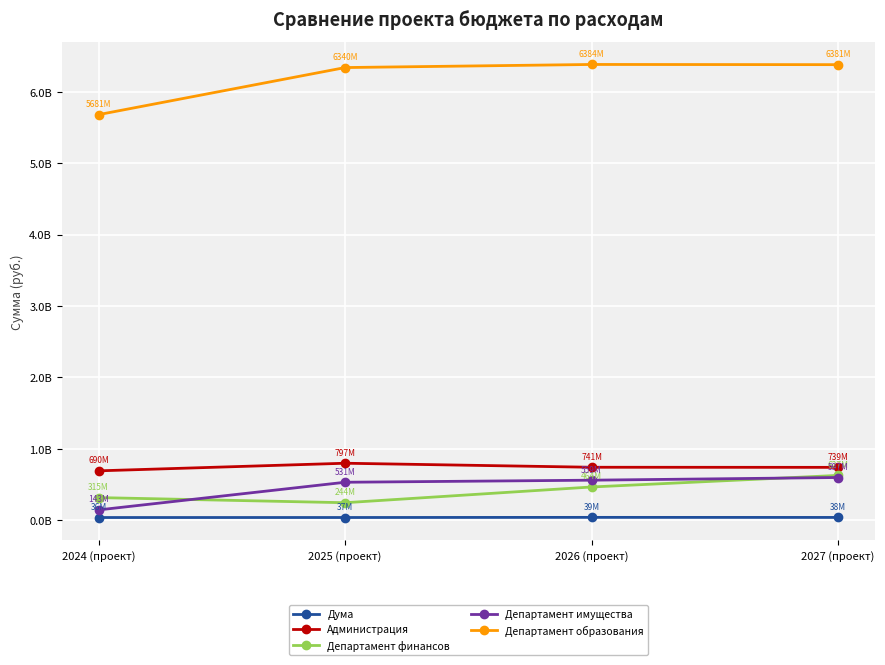

What position from the right is 2027 (проект)?

1